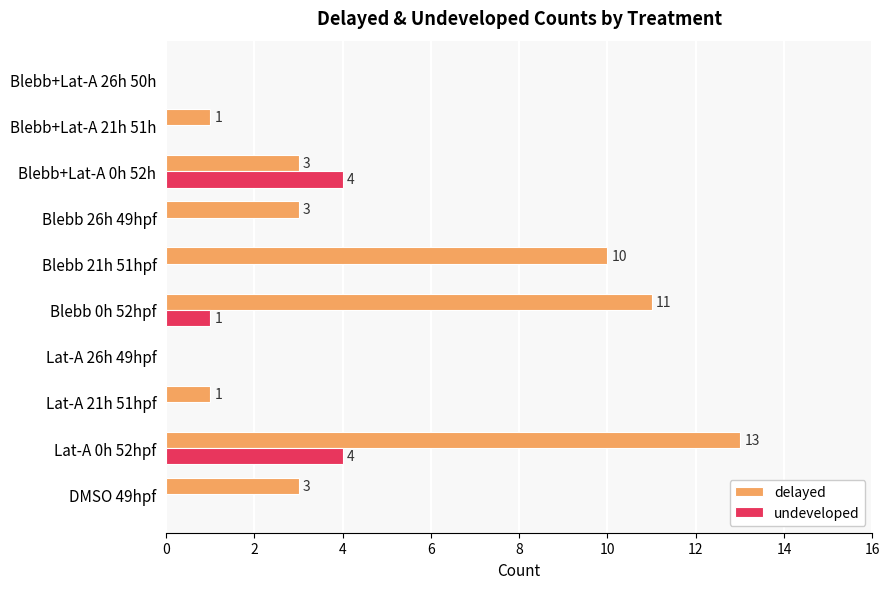

What is the highest value of the delayed series?

13